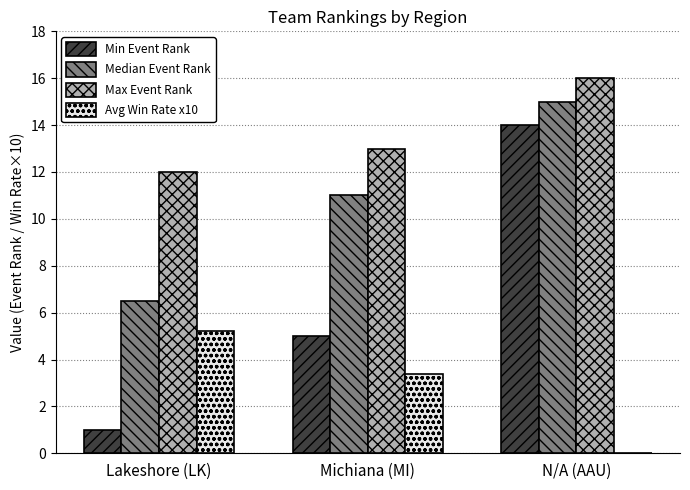

Reading left to right, extract all data points from this chart.

Min Event Rank: 1.0	5.0	14.0
Median Event Rank: 6.5	11.0	15.0
Max Event Rank: 12.0	13.0	16.0
Avg Win Rate x10: 5.2	3.4	0.0